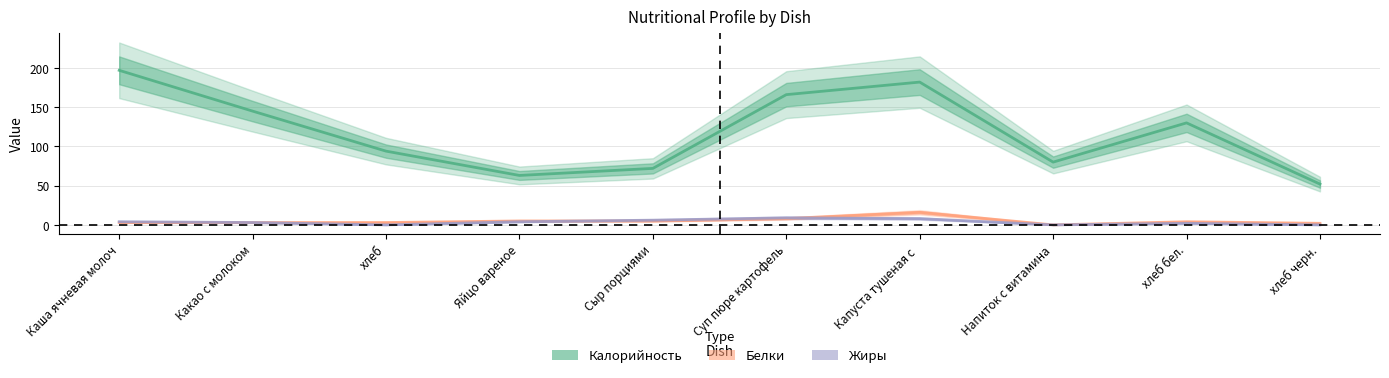

What is the difference between the Калорийность values at Какао с молоком and Сыр порциями?

73